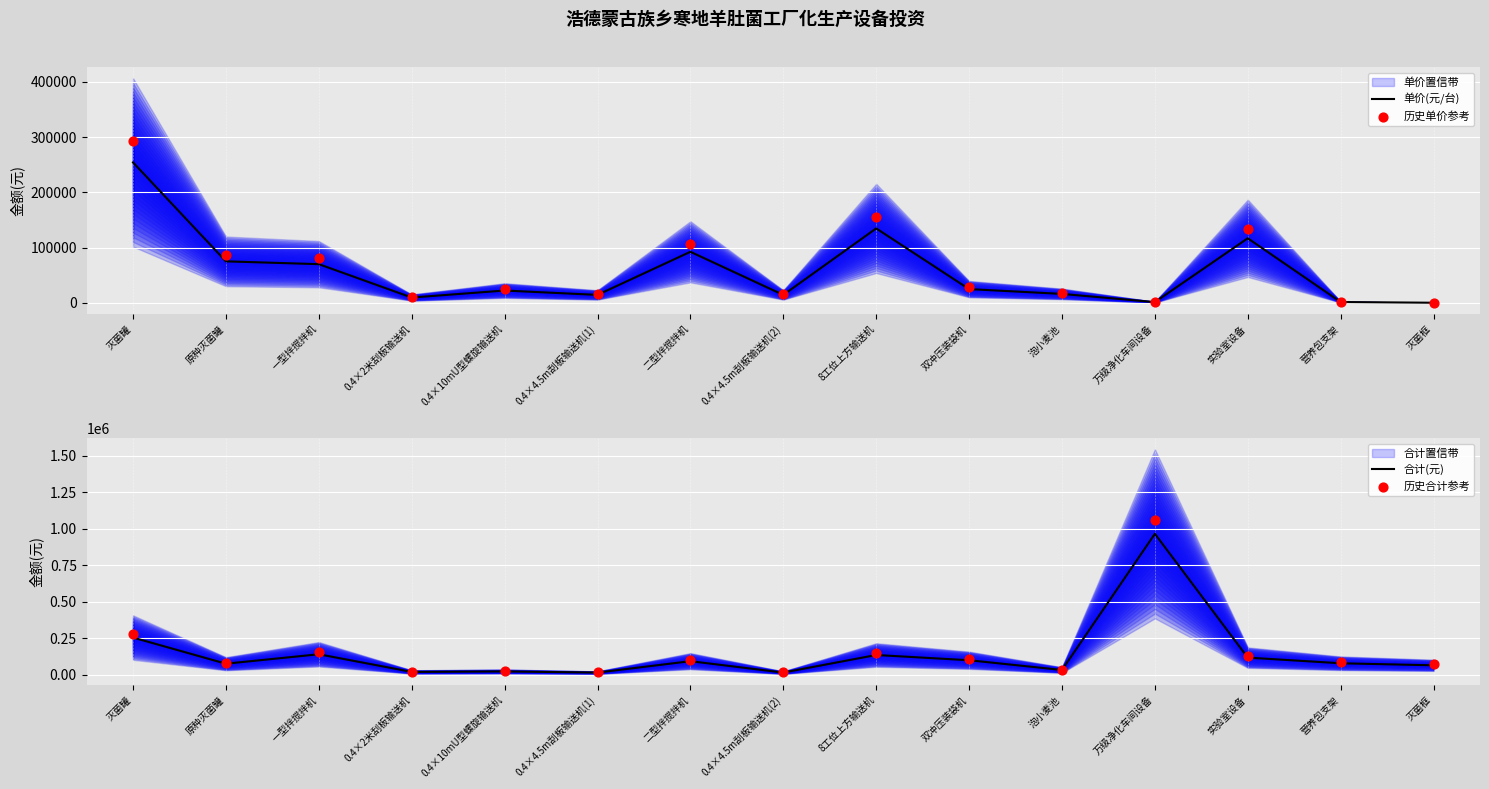

At which category is the sum across all series the highest?

万级净化车间设备